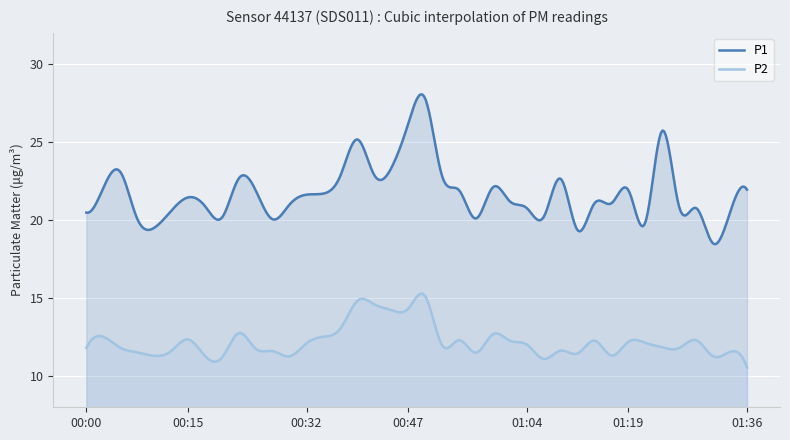

Reading left to right, transcribe all the data shown in this chart.

P1: 00:00=20.5	00:03=22.1	00:05=23.1	00:08=20.1	00:10=19.5	00:13=20.6	00:15=21.4	00:17=20.9	00:20=20.1	00:22=22.7	00:25=21.9	00:27=20.1	00:30=21.0	00:32=21.6	00:35=21.7	00:37=22.9	00:39=25.2	00:42=22.9	00:44=23.3	00:47=26.2	00:49=27.8	00:52=22.8	00:54=21.9	00:57=20.1	00:59=22.1	01:02=21.2	01:04=20.8	01:06=20.2	01:09=22.6	01:11=19.4	01:14=21.1	01:16=21.1	01:19=21.9	01:21=19.9	01:24=25.7	01:26=20.8	01:29=20.8	01:31=18.5	01:34=20.5	01:36=21.9
P2: 00:00=11.8	00:03=12.5	00:05=11.8	00:08=11.5	00:10=11.3	00:13=11.6	00:15=12.3	00:17=11.3	00:20=11.2	00:22=12.8	00:25=11.8	00:27=11.6	00:30=11.3	00:32=12.1	00:35=12.5	00:37=13.1	00:39=14.8	00:42=14.6	00:44=14.2	00:47=14.3	00:49=15.1	00:52=12.0	00:54=12.3	00:57=11.5	00:59=12.7	01:02=12.3	01:04=12.0	01:06=11.1	01:09=11.6	01:11=11.4	01:14=12.3	01:16=11.3	01:19=12.2	01:21=12.1	01:24=11.8	01:26=11.8	01:29=12.3	01:31=11.3	01:34=11.6	01:36=10.6